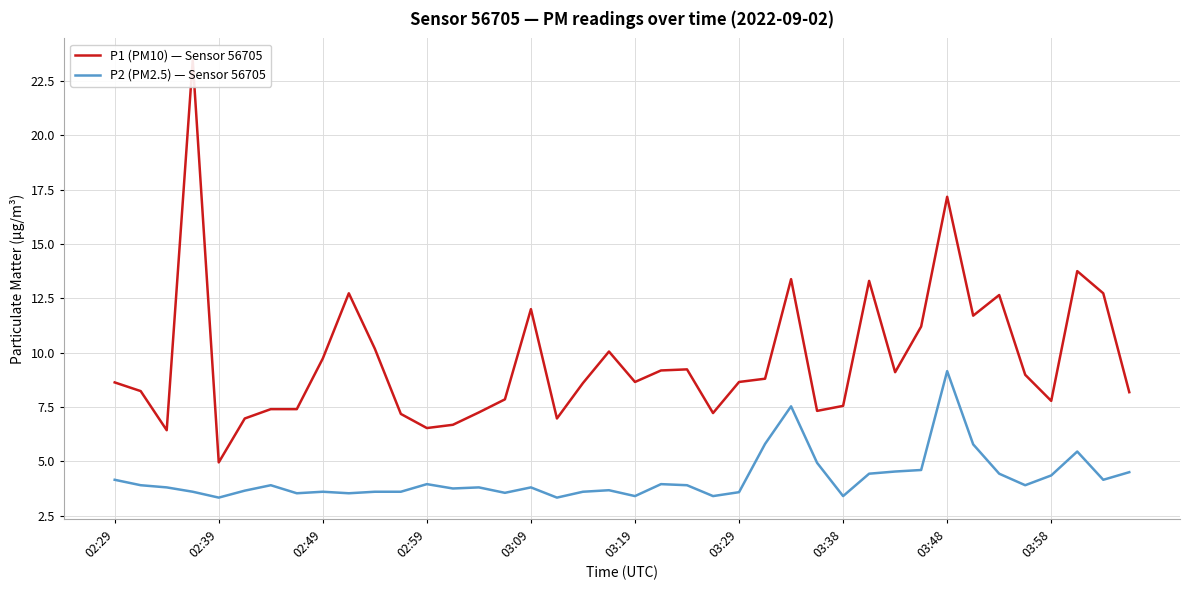

Is it true that P2 (PM2.5) — Sensor 56705 equals 2.1 at 02:59?

False